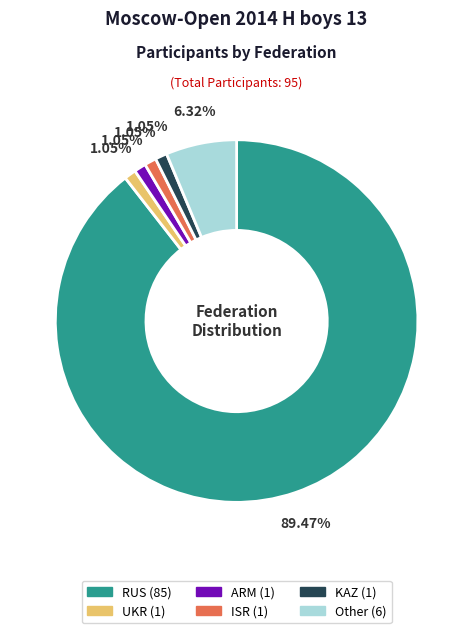

How many segments does this pie chart have?

6